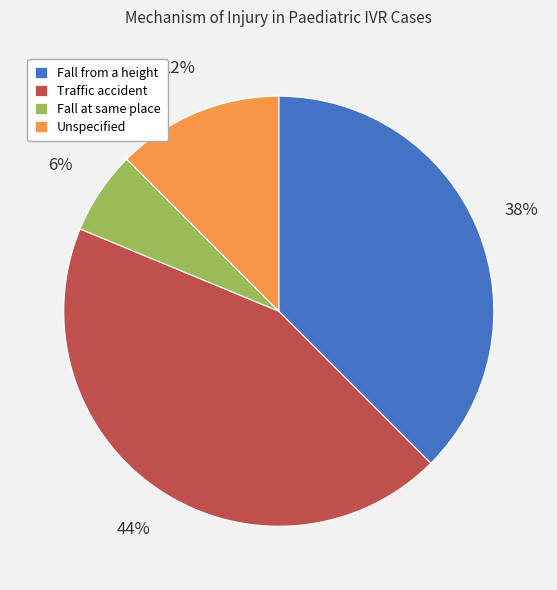

To the nearest percent, what is the average slice percentage?

25%